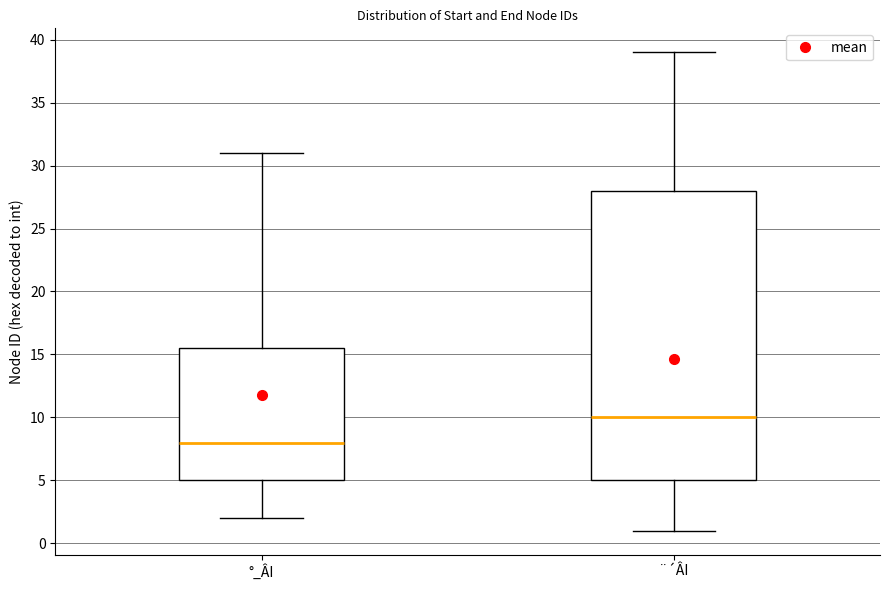

Which box's median line is the highest?

¨´ÂI